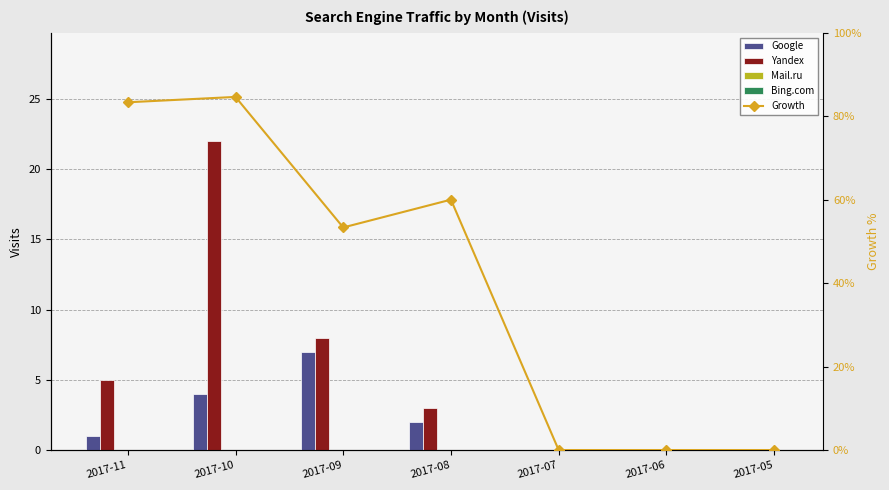

Between 2017-11 and 2017-10, which is larger?

2017-10